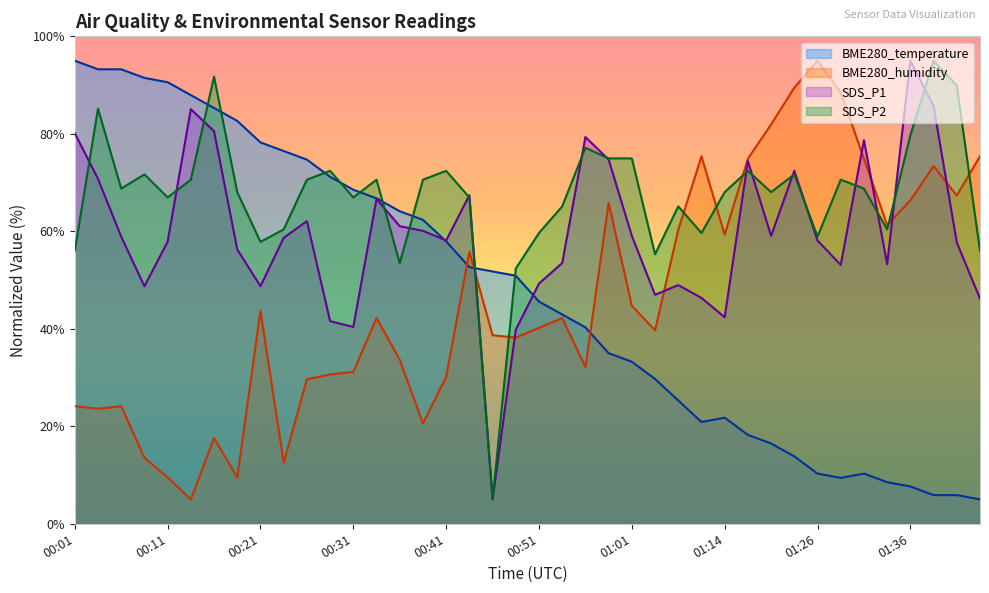

In BME280_humidity, how many points are lower than both neighbors (excluding endpoints)?

11